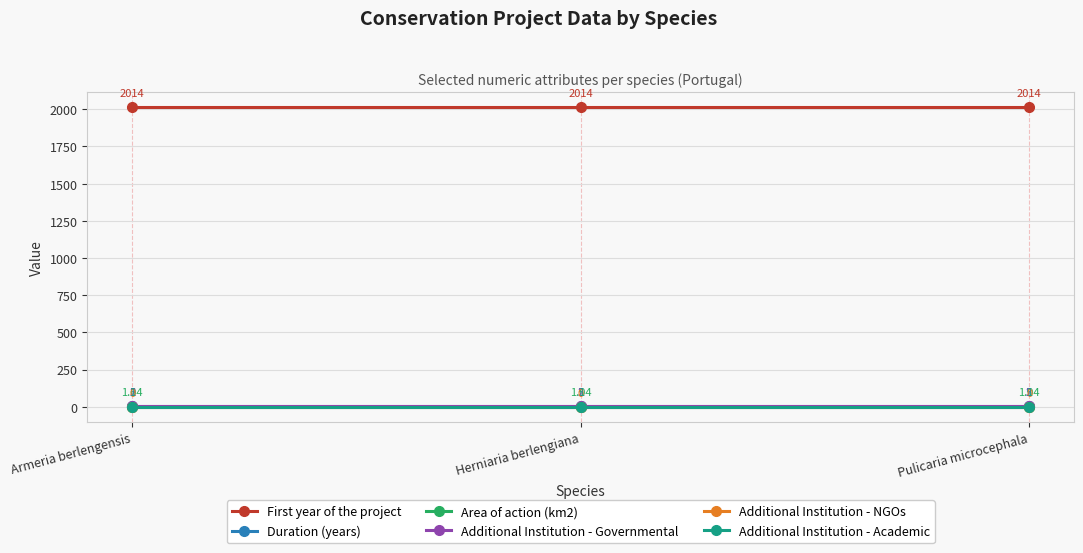

What is the average value of the First year of the project series?

2014.0